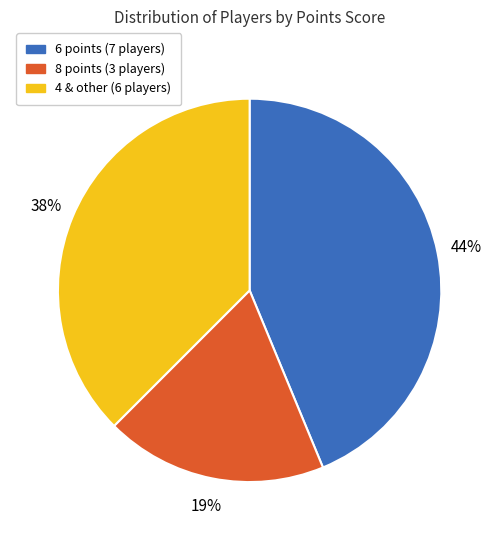

To the nearest percent, what is the average slice percentage?

33%